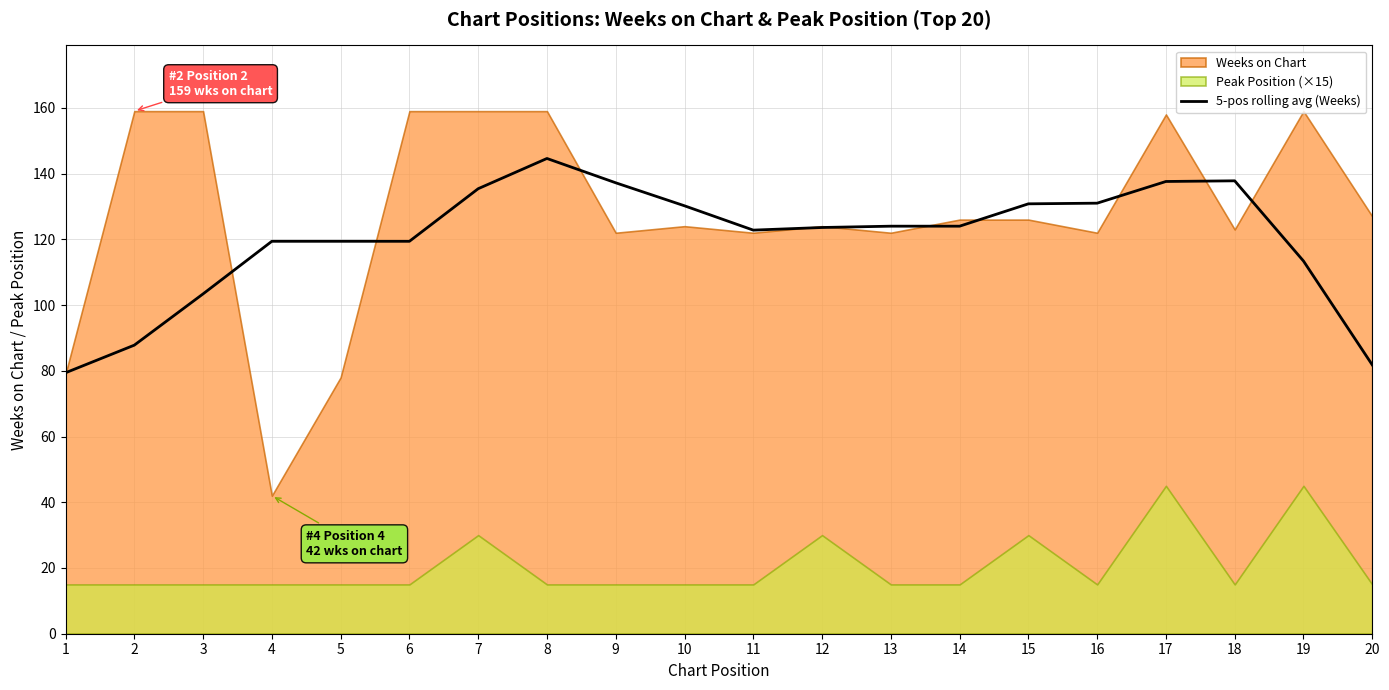

Does the chart display data point markers on the line(s)?

No